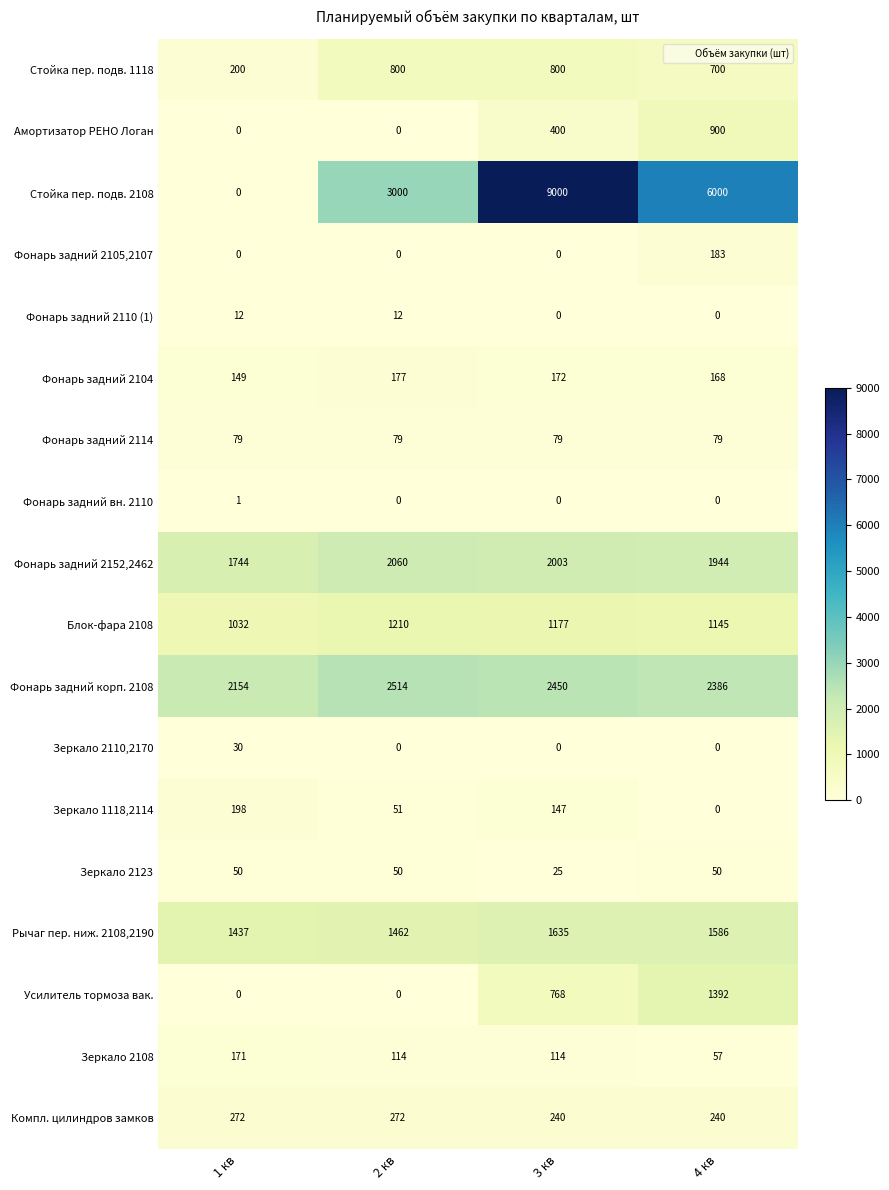

Rank the series by their maximum value, from lowest to highest.

Фонарь задний вн. 2110, Фонарь задний 2110 (1), Зеркало 2110,2170, Зеркало 2123, Фонарь задний 2114, Зеркало 2108, Фонарь задний 2104, Фонарь задний 2105,2107, Зеркало 1118,2114, Компл. цилиндров замков, Стойка пер. подв. 1118, Амортизатор РЕНО Логан, Блок-фара 2108, Усилитель тормоза вак., Рычаг пер. ниж. 2108,2190, Фонарь задний 2152,2462, Фонарь задний корп. 2108, Стойка пер. подв. 2108